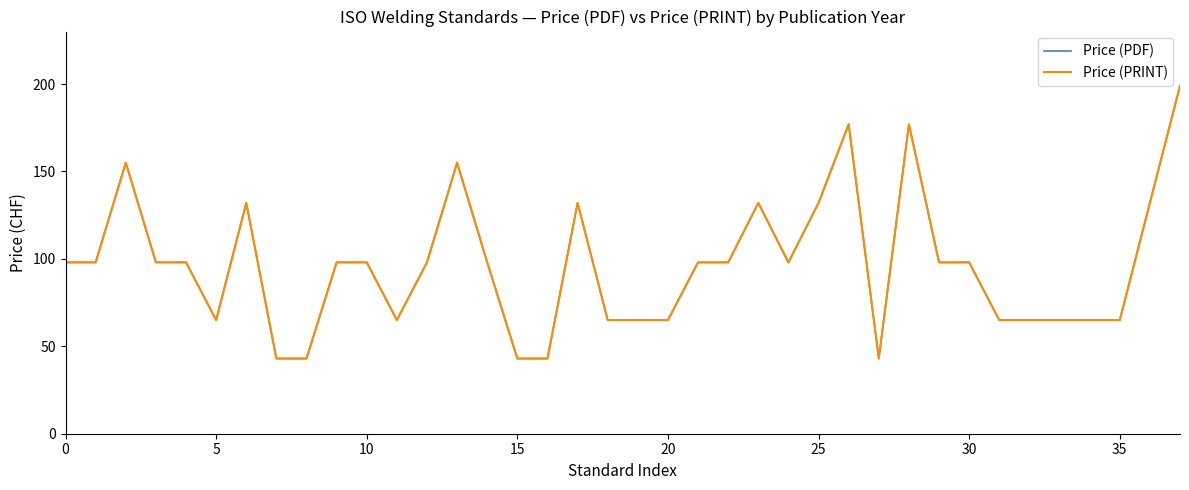

Is this an area chart (filled region under the line)?

No